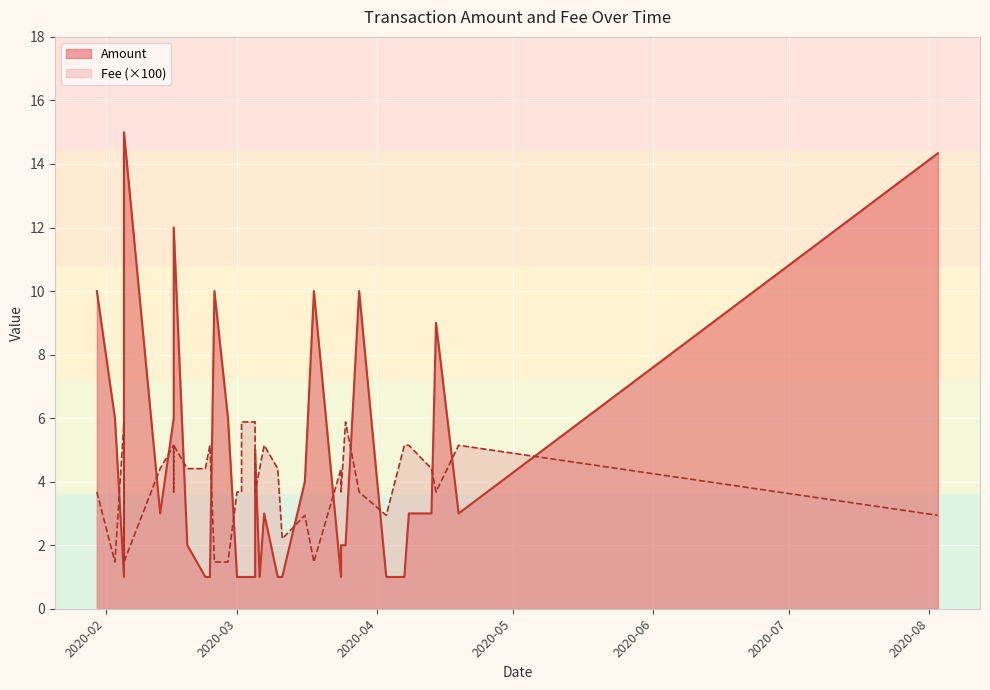

How many lines are shown in the chart?

2